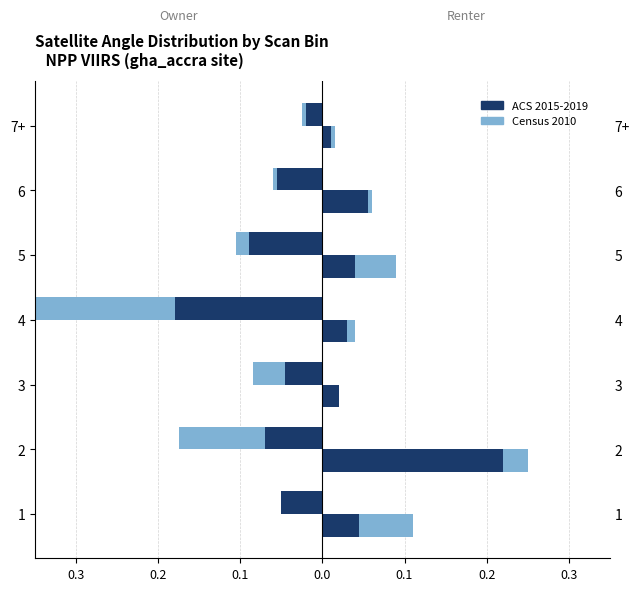

What is the average value of the Census 2010 series?

-0.1